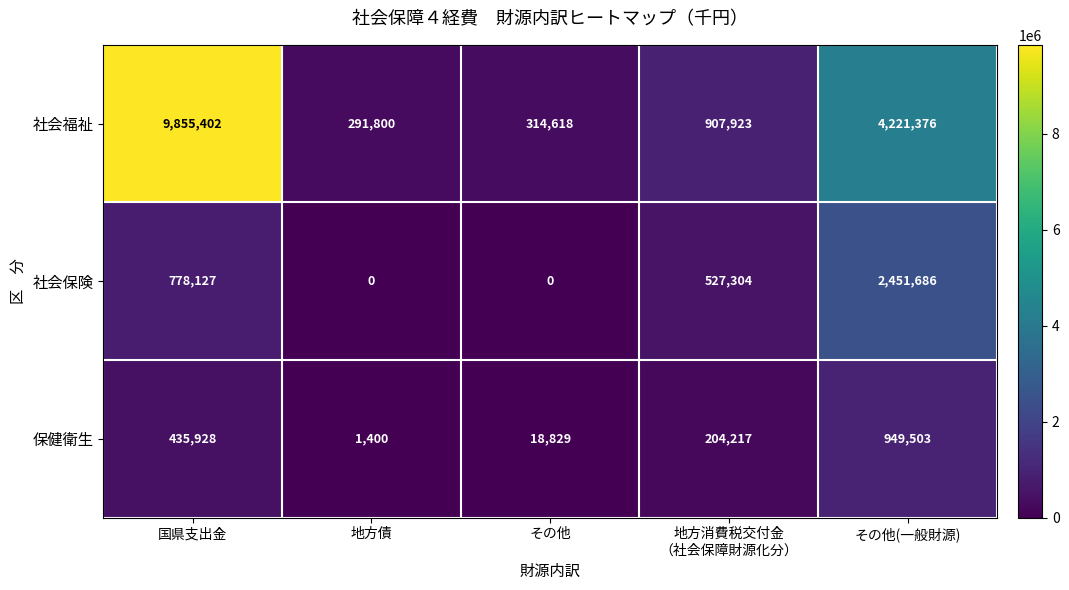

At which category is the sum across all series the highest?

国県支出金